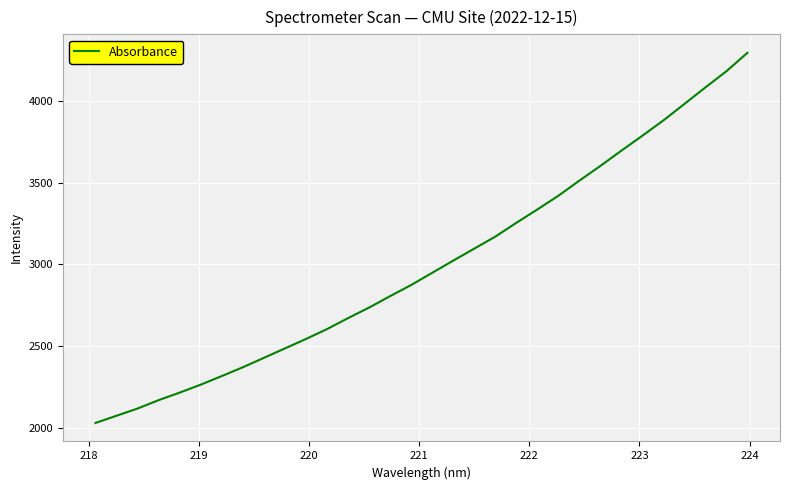

What is the maximum value shown in the chart?

4293.7